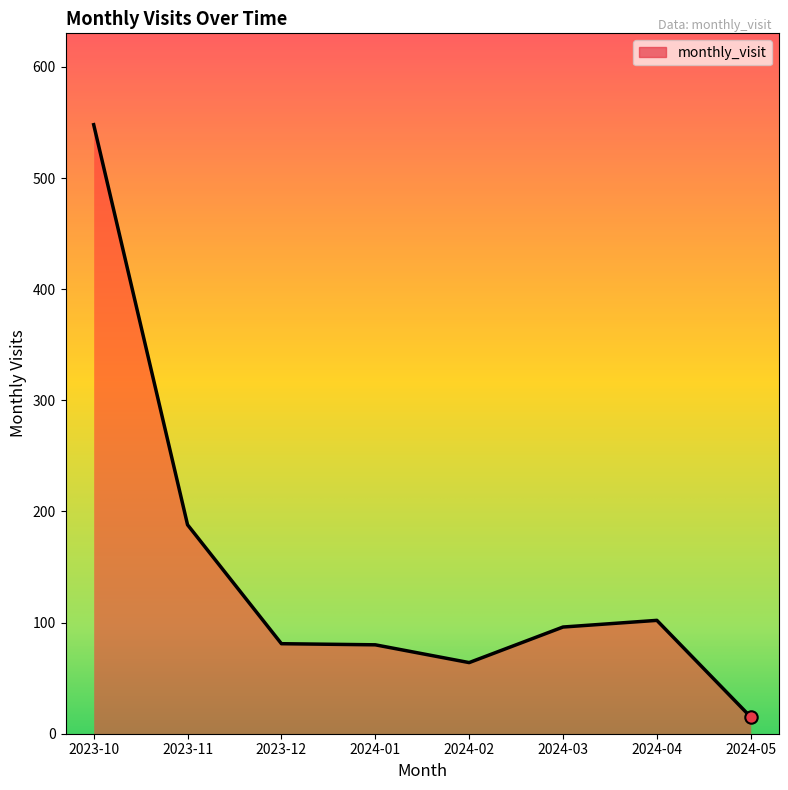

What is the change in value from 2024-03 to 2024-04?

+6